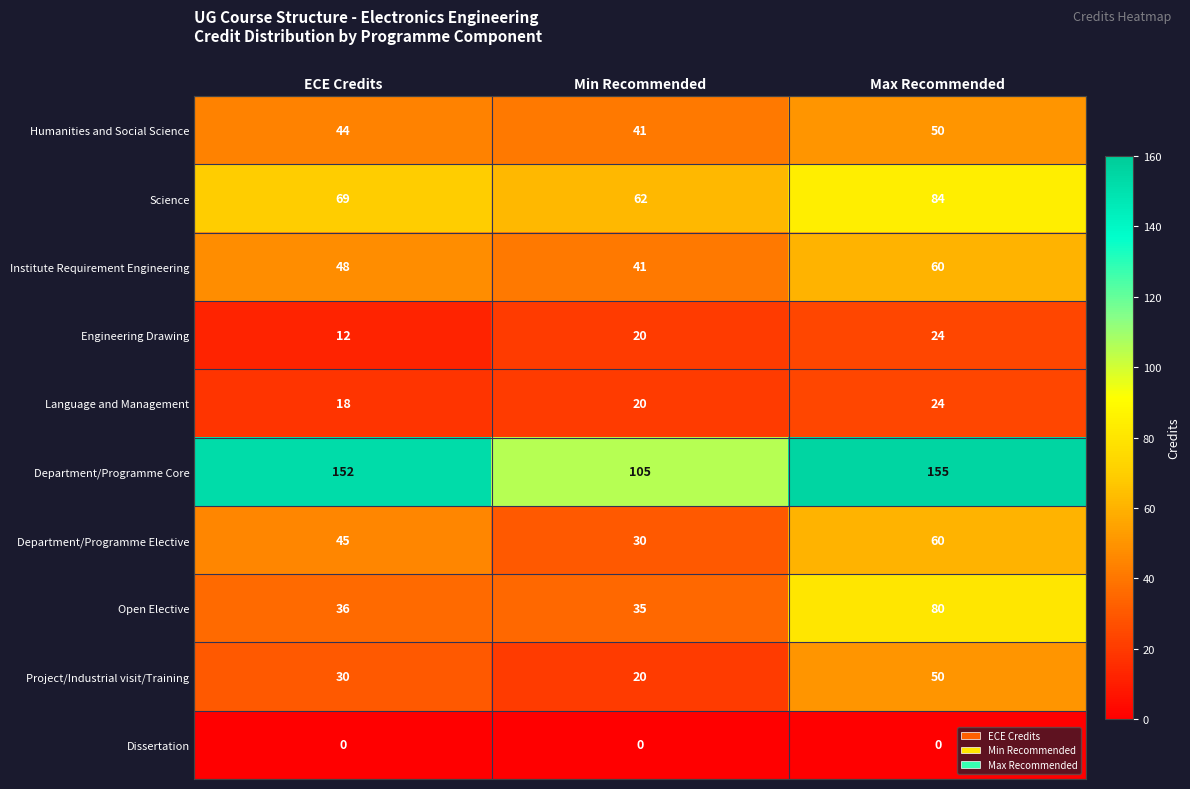

Reading right to left, transcribe all the data shown in this chart.

Humanities and Social Science: Max Recommended=50	Min Recommended=41	ECE Credits=44
Science: Max Recommended=84	Min Recommended=62	ECE Credits=69
Institute Requirement Engineering: Max Recommended=60	Min Recommended=41	ECE Credits=48
Engineering Drawing: Max Recommended=24	Min Recommended=20	ECE Credits=12
Language and Management: Max Recommended=24	Min Recommended=20	ECE Credits=18
Department/Programme Core: Max Recommended=155	Min Recommended=105	ECE Credits=152
Department/Programme Elective: Max Recommended=60	Min Recommended=30	ECE Credits=45
Open Elective: Max Recommended=80	Min Recommended=35	ECE Credits=36
Project/Industrial visit/Training: Max Recommended=50	Min Recommended=20	ECE Credits=30
Dissertation: Max Recommended=0	Min Recommended=0	ECE Credits=0